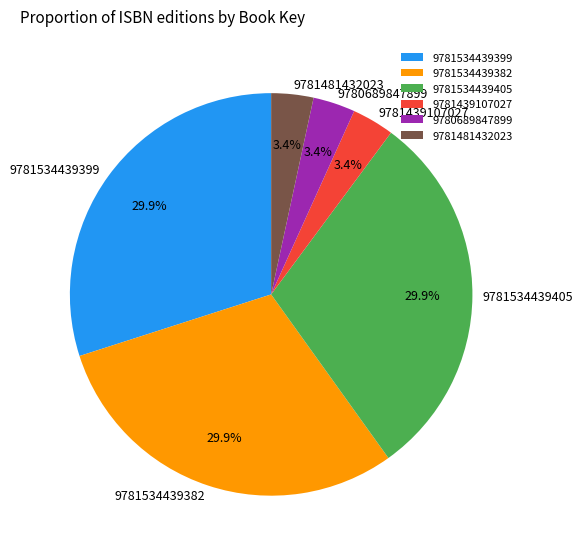

What percentage is the 9781481432023 slice, to the nearest percent?

3%